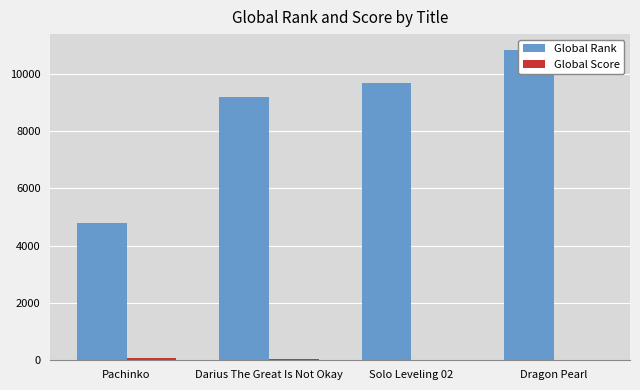

At which category is the sum across all series the highest?

Dragon Pearl